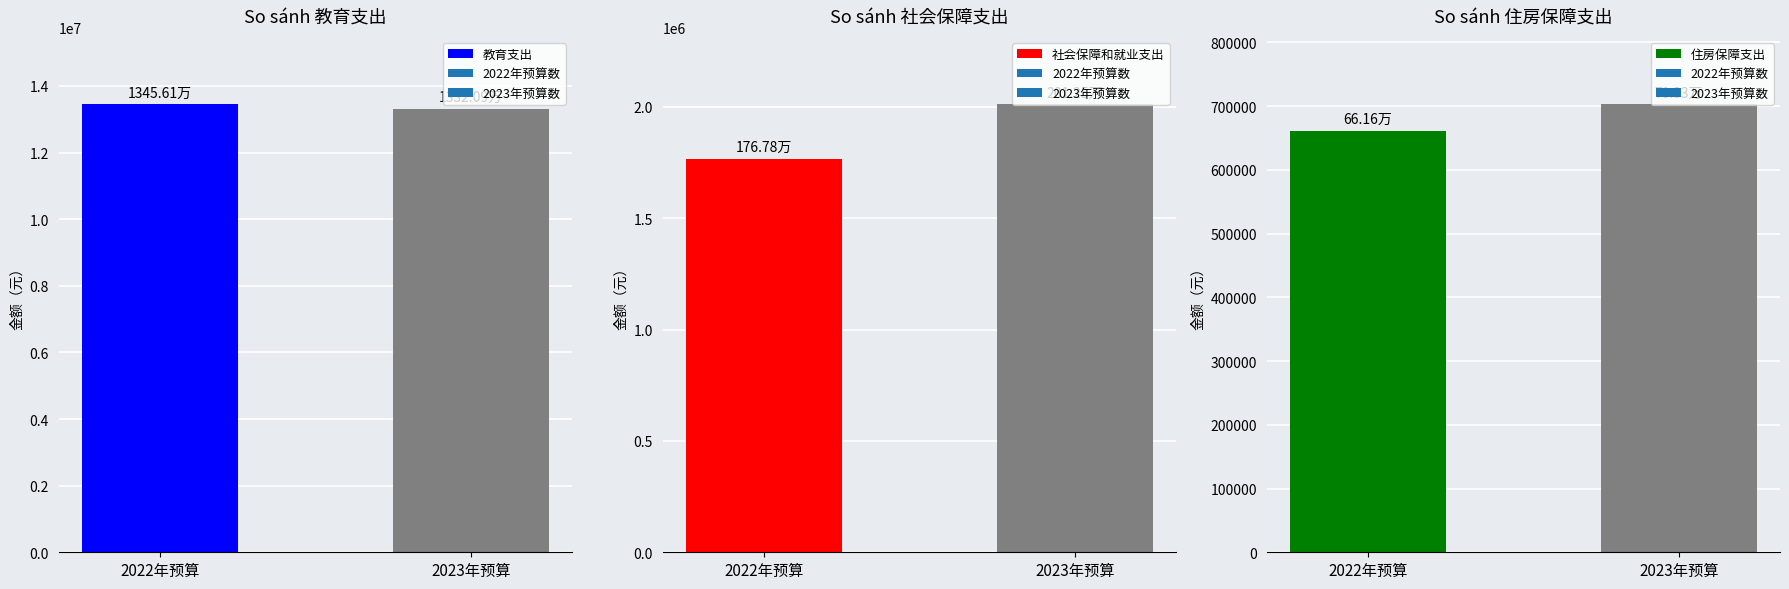

What is the difference between the maximum and minimum values in the 住房保障支出 series?

41712.5